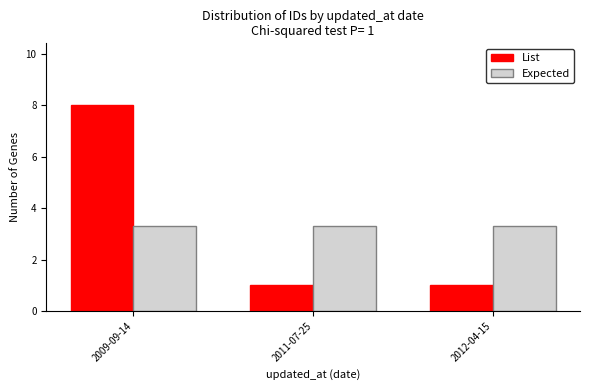

What is the value of the Expected bar at the 2nd from the left?

3.3